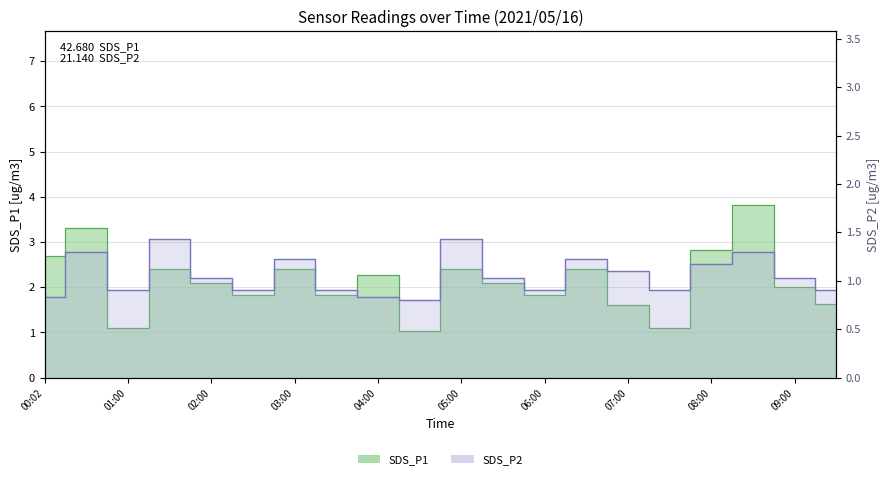

True or false: SDS_P2 and SDS_P1 cross at least once.

False